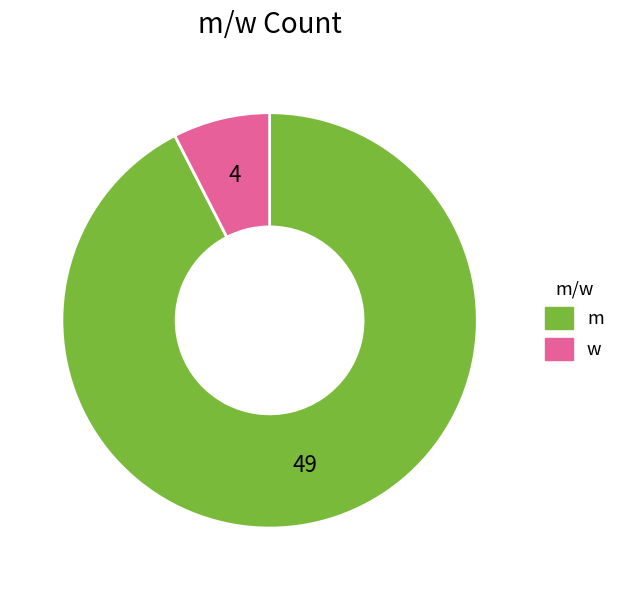

Count the number of slices in the pie.

2